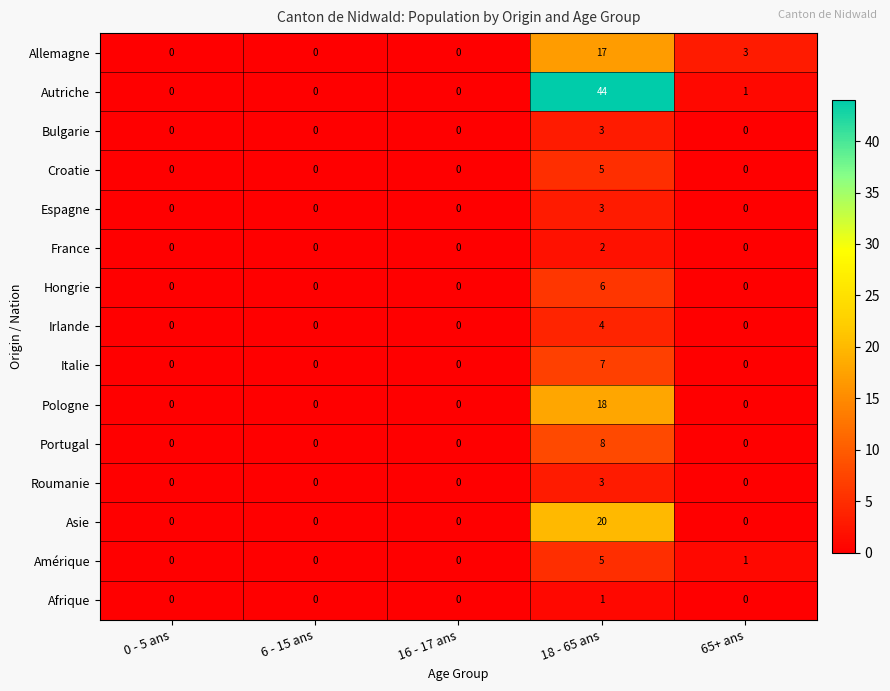

At how many categories does at least one series exceed 27?

1